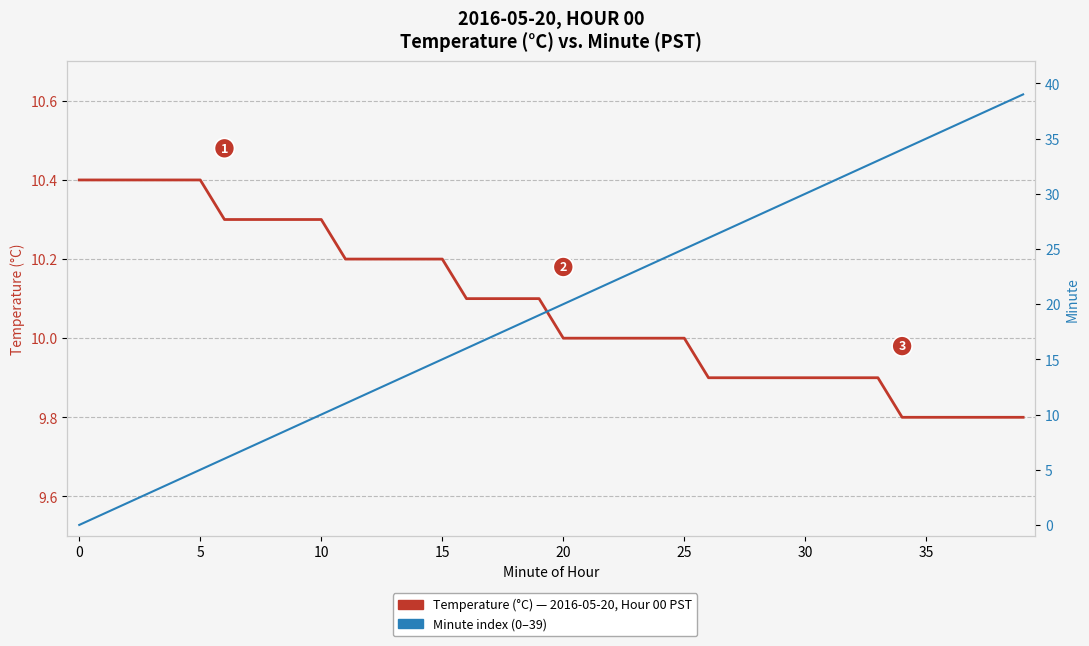

The value of Temperature (°C) — 2016-05-20 00:xx PST at 37 is 2.0. True or false?

False